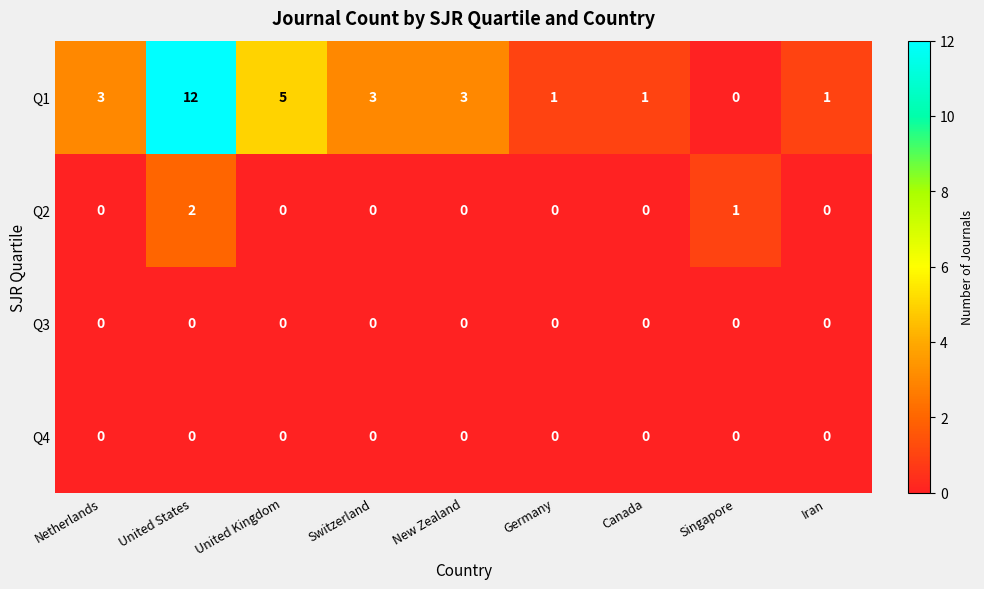

At which category is the sum across all series the highest?

United States